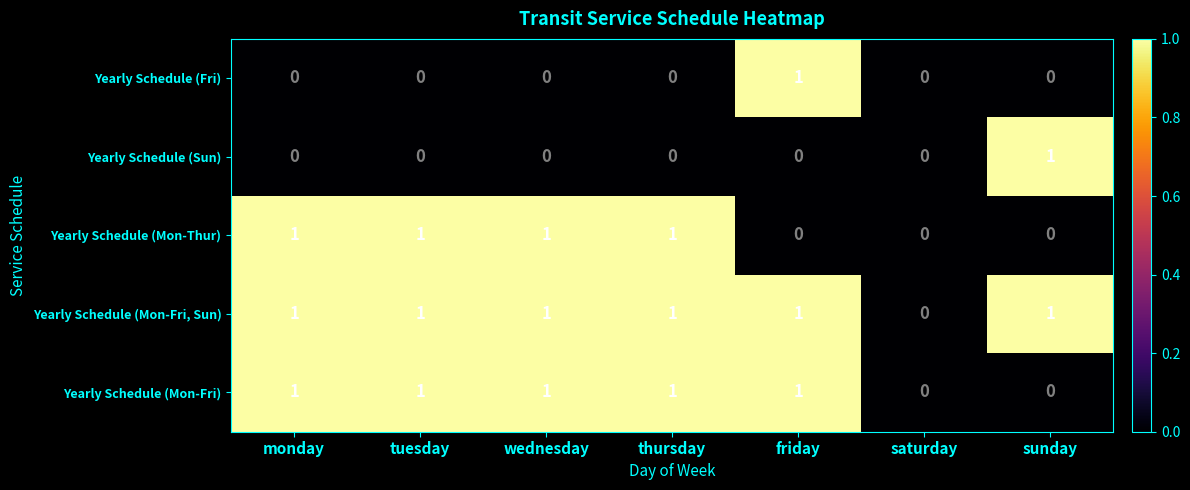

Which series has the largest total across all categories?

Yearly Schedule (Mon-Fri, Sun)